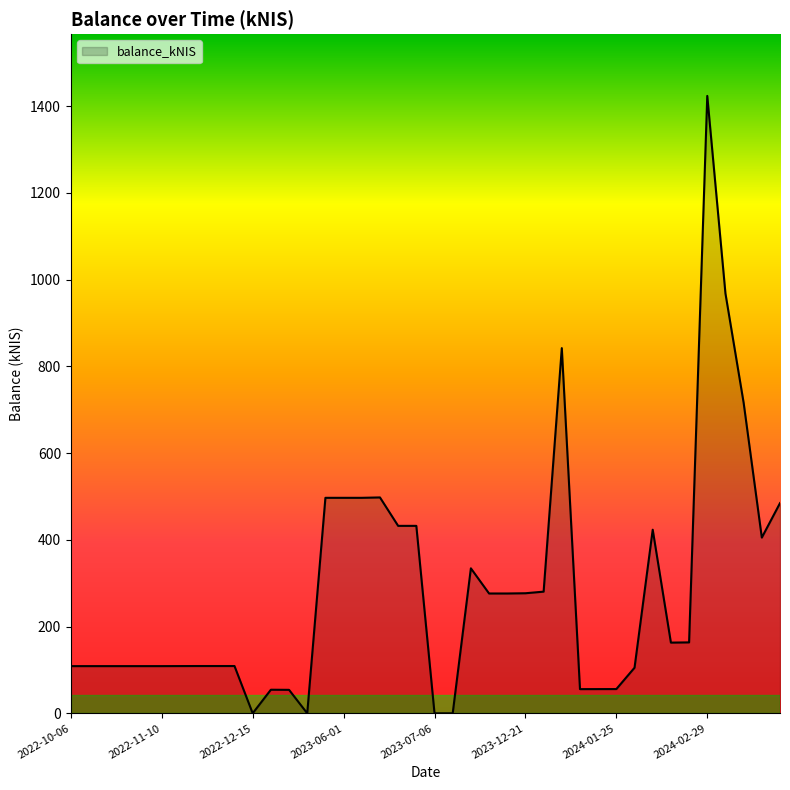

What is the difference between the maximum and minimum values?

1423.4